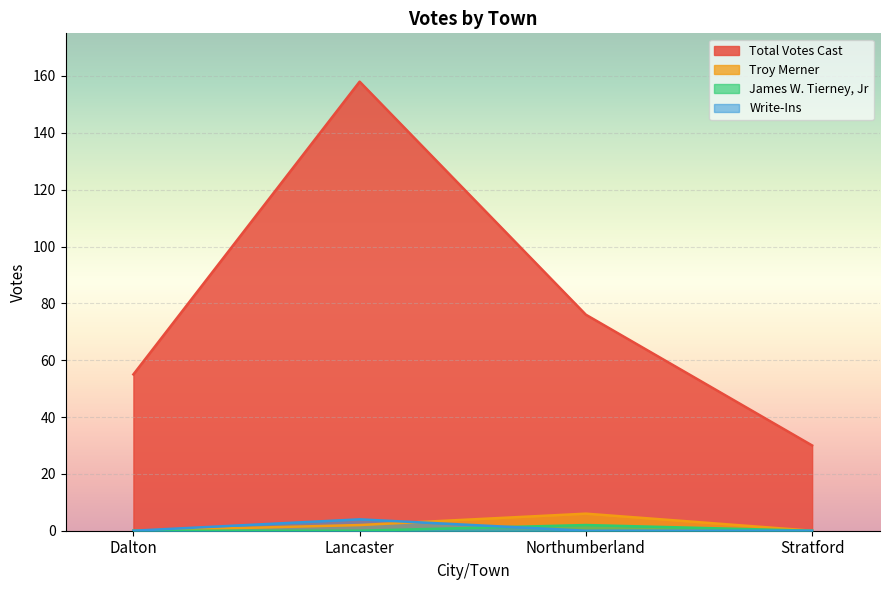

Between Lancaster and Stratford, which series saw the biggest shift?

Total Votes Cast